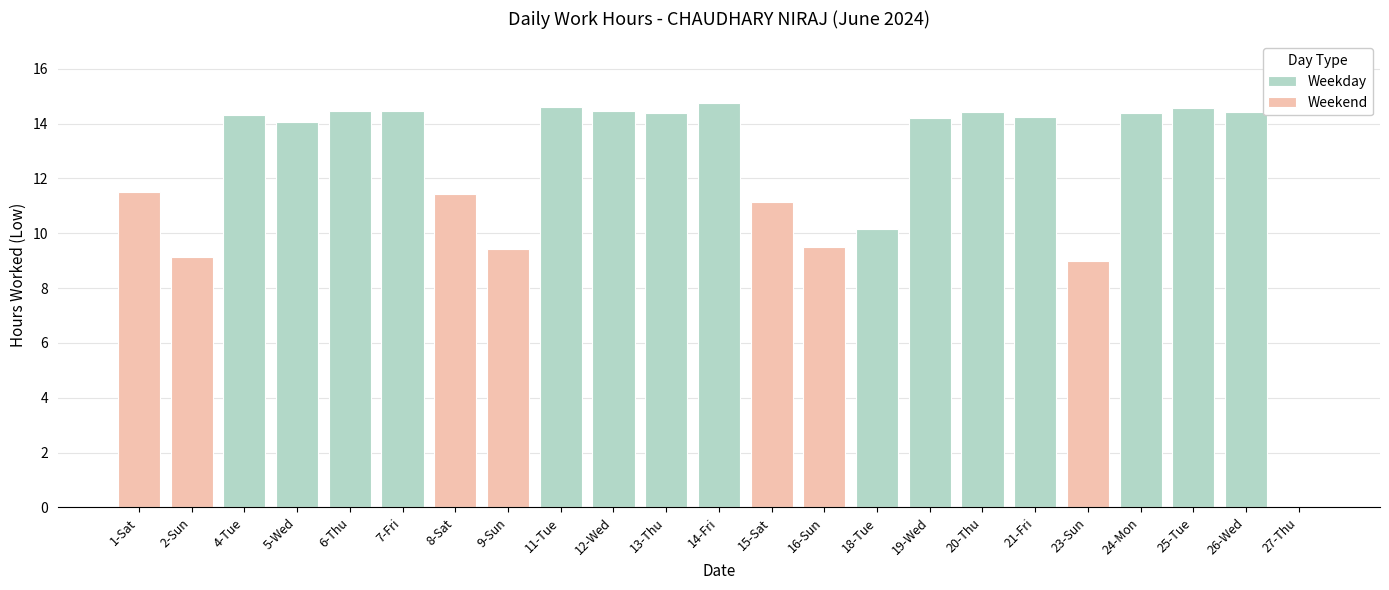

Reading right to left, list all the values displayed in this chart.

27-Thu=0.0	26-Wed=14.4	25-Tue=14.6	24-Mon=14.4	23-Sun=9.0	21-Fri=14.2	20-Thu=14.4	19-Wed=14.2	18-Tue=10.1	16-Sun=9.5	15-Sat=11.2	14-Fri=14.8	13-Thu=14.4	12-Wed=14.4	11-Tue=14.6	9-Sun=9.4	8-Sat=11.4	7-Fri=14.5	6-Thu=14.5	5-Wed=14.1	4-Tue=14.3	2-Sun=9.1	1-Sat=11.5